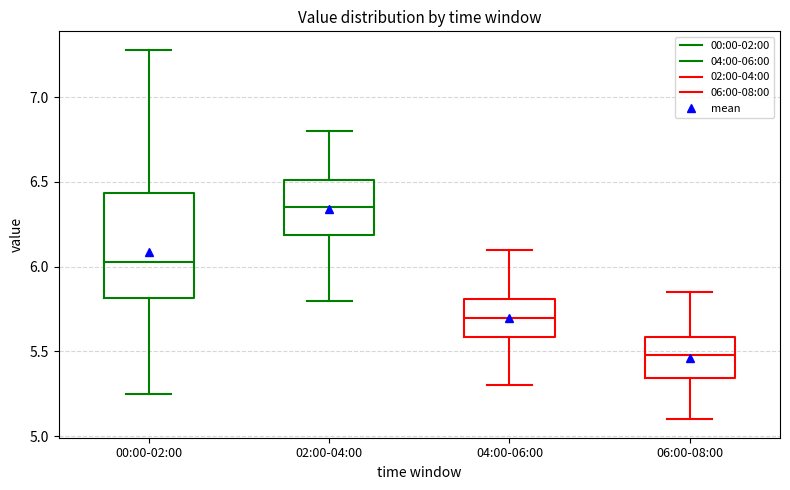

Where is the lower edge of the box for 04:00-06:00 on the y-axis? The values are not printed on the chart, so give them approximately, as read against the axis.

5.60